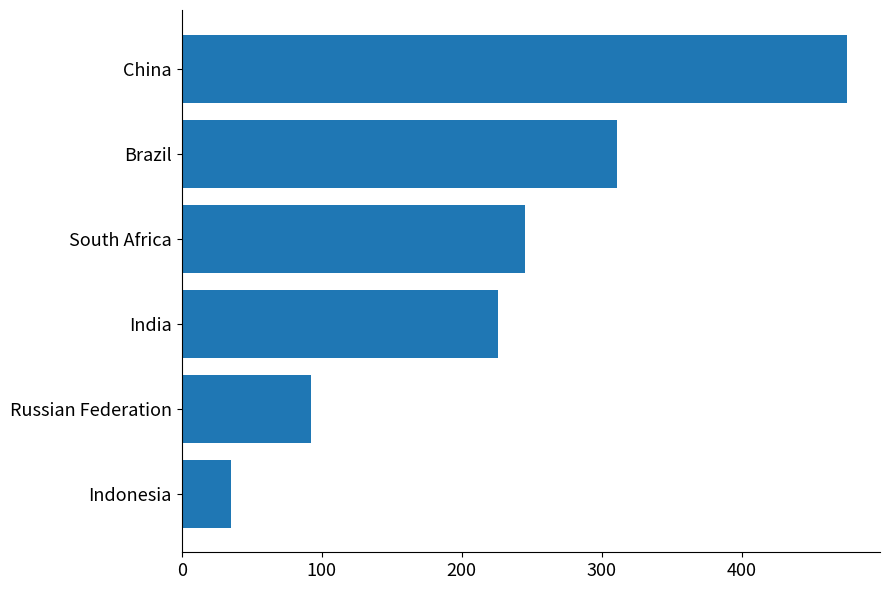

What is the greatest value displayed?

475